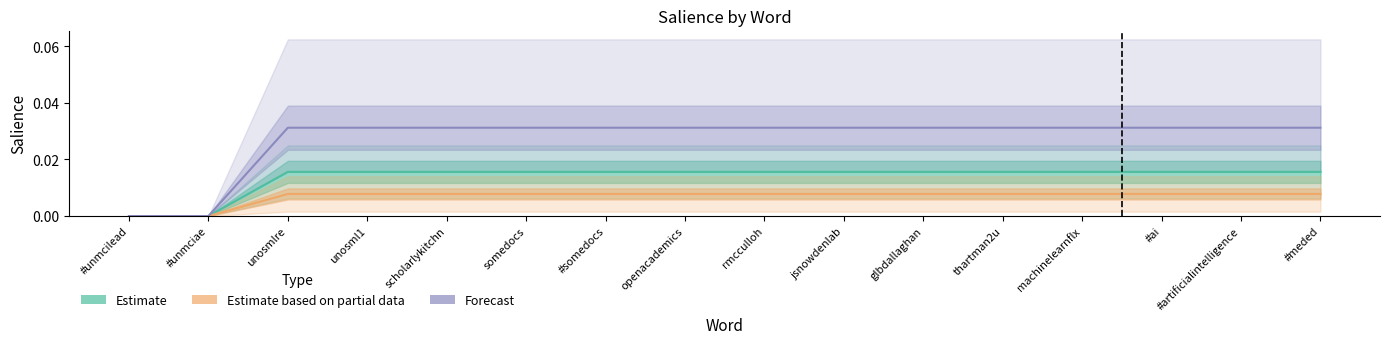

Rank the categories by Forecast value from lowest to highest.

#unmcilead, #unmciae, unosmlre, unosml1, scholarlykitchn, somedocs, #somedocs, openacademics, rmcculloh, jsnowdenlab, glbdallaghan, thartman2u, machinelearnflx, #ai, #artificialintelligence, #meded